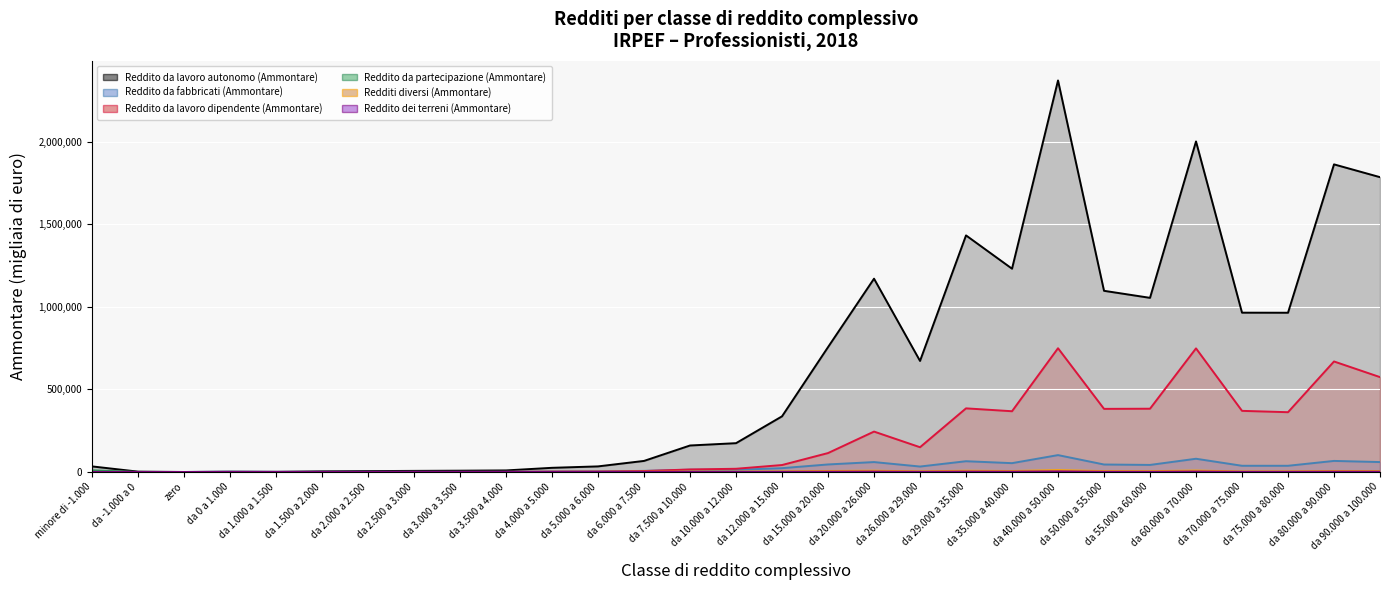

Reading left to right, transcribe all the data shown in this chart.

Reddito da lavoro autonomo (Ammontare): minore di -1.000=33834	da -1.000 a 0=2196	zero=75	da 0 a 1.000=1443	da 1.000 a 1.500=694	da 1.500 a 2.000=3940	da 2.000 a 2.500=5376	da 2.500 a 3.000=6717	da 3.000 a 3.500=7868	da 3.500 a 4.000=9476	da 4.000 a 5.000=25285	da 5.000 a 6.000=33911	da 6.000 a 7.500=67076	da 7.500 a 10.000=160516	da 10.000 a 12.000=174579	da 12.000 a 15.000=337246	da 15.000 a 20.000=756509	da 20.000 a 26.000=1171128	da 26.000 a 29.000=672822	da 29.000 a 35.000=1433431	da 35.000 a 40.000=1231668	da 40.000 a 50.000=2372052	da 50.000 a 55.000=1097718	da 55.000 a 60.000=1055083	da 60.000 a 70.000=2002639	da 70.000 a 75.000=965222	da 75.000 a 80.000=964832	da 80.000 a 90.000=1863720	da 90.000 a 100.000=1786196
Reddito da fabbricati (Ammontare): minore di -1.000=2640	da -1.000 a 0=0	zero=0	da 0 a 1.000=1986	da 1.000 a 1.500=1148	da 1.500 a 2.000=1133	da 2.000 a 2.500=1179	da 2.500 a 3.000=1384	da 3.000 a 3.500=1237	da 3.500 a 4.000=1447	da 4.000 a 5.000=3183	da 5.000 a 6.000=3834	da 6.000 a 7.500=6719	da 7.500 a 10.000=13826	da 10.000 a 12.000=13185	da 12.000 a 15.000=23173	da 15.000 a 20.000=45669	da 20.000 a 26.000=60078	da 26.000 a 29.000=33018	da 29.000 a 35.000=65254	da 35.000 a 40.000=53537	da 40.000 a 50.000=102299	da 50.000 a 55.000=45352	da 55.000 a 60.000=42798	da 60.000 a 70.000=80224	da 70.000 a 75.000=37666	da 75.000 a 80.000=37631	da 80.000 a 90.000=67096	da 90.000 a 100.000=60117
Reddito da lavoro dipendente (Ammontare): minore di -1.000=3180	da -1.000 a 0=0	zero=0	da 0 a 1.000=510	da 1.000 a 1.500=459	da 1.500 a 2.000=406	da 2.000 a 2.500=427	da 2.500 a 3.000=638	da 3.000 a 3.500=611	da 3.500 a 4.000=843	da 4.000 a 5.000=2046	da 5.000 a 6.000=2757	da 6.000 a 7.500=5751	da 7.500 a 10.000=15299	da 10.000 a 12.000=19517	da 12.000 a 15.000=42184	da 15.000 a 20.000=114684	da 20.000 a 26.000=244814	da 26.000 a 29.000=150047	da 29.000 a 35.000=385551	da 35.000 a 40.000=368050	da 40.000 a 50.000=749825	da 50.000 a 55.000=382459	da 55.000 a 60.000=383399	da 60.000 a 70.000=748952	da 70.000 a 75.000=370400	da 75.000 a 80.000=362239	da 80.000 a 90.000=669606	da 90.000 a 100.000=574831
Reddito da partecipazione (Ammontare): minore di -1.000=10056	da -1.000 a 0=255	zero=0	da 0 a 1.000=355	da 1.000 a 1.500=112	da 1.500 a 2.000=199	da 2.000 a 2.500=187	da 2.500 a 3.000=90	da 3.000 a 3.500=92	da 3.500 a 4.000=152	da 4.000 a 5.000=182	da 5.000 a 6.000=289	da 6.000 a 7.500=483	da 7.500 a 10.000=646	da 10.000 a 12.000=566	da 12.000 a 15.000=907	da 15.000 a 20.000=1391	da 20.000 a 26.000=1467	da 26.000 a 29.000=560	da 29.000 a 35.000=1090	da 35.000 a 40.000=781	da 40.000 a 50.000=1919	da 50.000 a 55.000=542	da 55.000 a 60.000=857	da 60.000 a 70.000=1268	da 70.000 a 75.000=372	da 75.000 a 80.000=515	da 80.000 a 90.000=888	da 90.000 a 100.000=750
Redditi diversi (Ammontare): minore di -1.000=264	da -1.000 a 0=0	zero=0	da 0 a 1.000=134	da 1.000 a 1.500=92	da 1.500 a 2.000=141	da 2.000 a 2.500=159	da 2.500 a 3.000=203	da 3.000 a 3.500=189	da 3.500 a 4.000=201	da 4.000 a 5.000=590	da 5.000 a 6.000=684	da 6.000 a 7.500=1156	da 7.500 a 10.000=2182	da 10.000 a 12.000=2090	da 12.000 a 15.000=3368	da 15.000 a 20.000=6157	da 20.000 a 26.000=7735	da 26.000 a 29.000=3923	da 29.000 a 35.000=7617	da 35.000 a 40.000=5973	da 40.000 a 50.000=11311	da 50.000 a 55.000=5430	da 55.000 a 60.000=5106	da 60.000 a 70.000=8678	da 70.000 a 75.000=3156	da 75.000 a 80.000=3722	da 80.000 a 90.000=6030	da 90.000 a 100.000=5470
Reddito dei terreni (Ammontare): minore di -1.000=138	da -1.000 a 0=0	zero=0	da 0 a 1.000=148	da 1.000 a 1.500=89	da 1.500 a 2.000=69	da 2.000 a 2.500=96	da 2.500 a 3.000=107	da 3.000 a 3.500=94	da 3.500 a 4.000=93	da 4.000 a 5.000=213	da 5.000 a 6.000=239	da 6.000 a 7.500=370	da 7.500 a 10.000=706	da 10.000 a 12.000=652	da 12.000 a 15.000=1155	da 15.000 a 20.000=1946	da 20.000 a 26.000=2466	da 26.000 a 29.000=1284	da 29.000 a 35.000=2483	da 35.000 a 40.000=2113	da 40.000 a 50.000=3579	da 50.000 a 55.000=1553	da 55.000 a 60.000=1422	da 60.000 a 70.000=2787	da 70.000 a 75.000=1167	da 75.000 a 80.000=1212	da 80.000 a 90.000=2189	da 90.000 a 100.000=1978